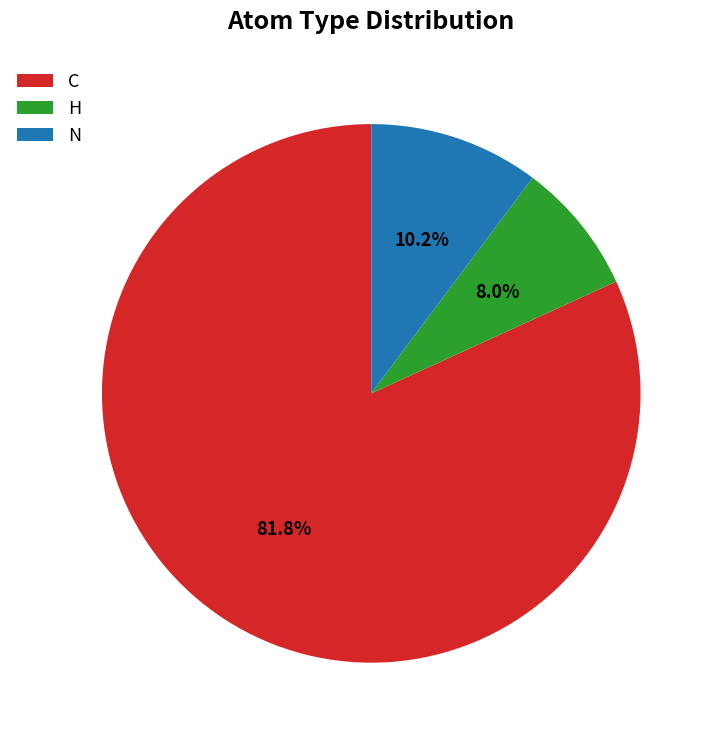

Which category has the biggest portion of the pie?

C